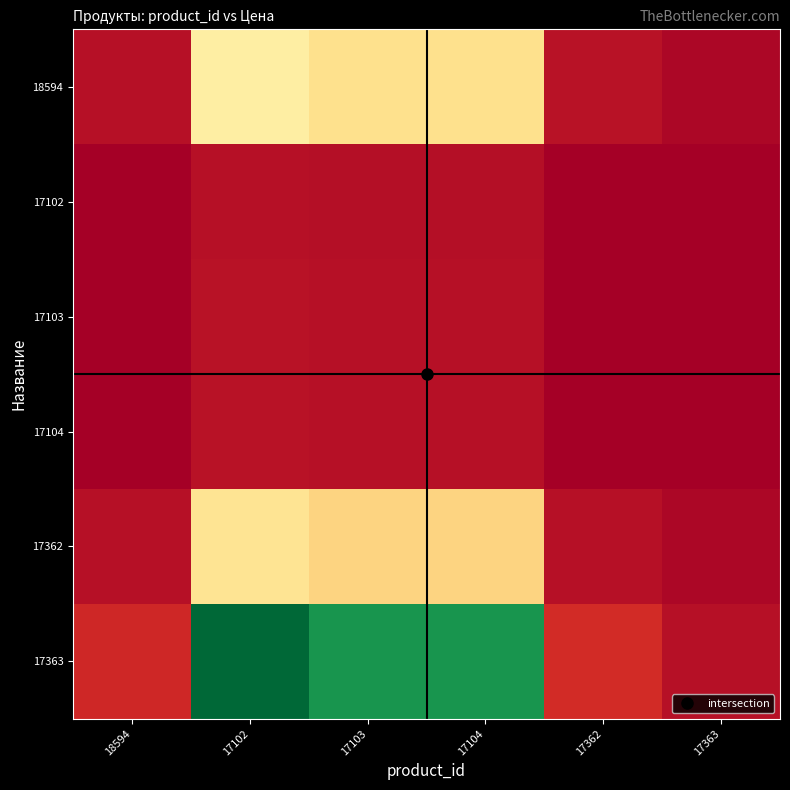

Reading right to left, list all the values displayed in this chart.

18594: 17363=0.4	17362=1.1	17104=10.7	17103=10.7	17102=11.8	18594=1.0
17102: 17363=0.0	17362=0.1	17104=0.9	17103=0.9	17102=1.0	18594=0.1
17103: 17363=0.0	17362=0.1	17104=1.0	17103=1.0	17102=1.1	18594=0.1
17104: 17363=0.0	17362=0.1	17104=1.0	17103=1.0	17102=1.1	18594=0.1
17362: 17363=0.4	17362=1.0	17104=9.9	17103=9.9	17102=11.0	18594=0.9
17363: 17363=1.0	17362=2.4	17104=23.8	17103=23.8	17102=26.3	18594=2.2